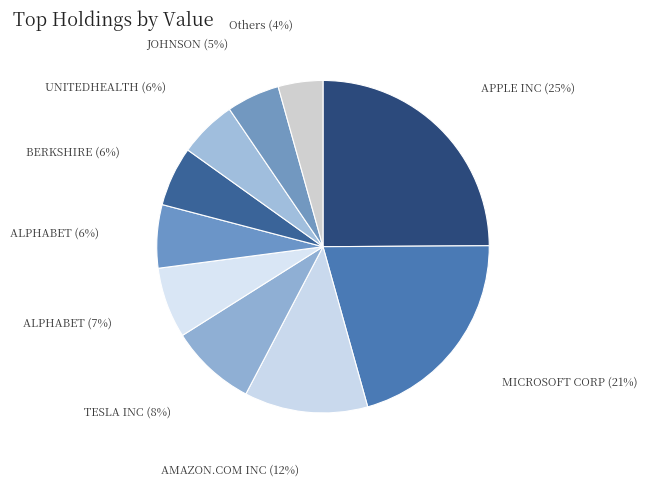

How many segments does this pie chart have?

10